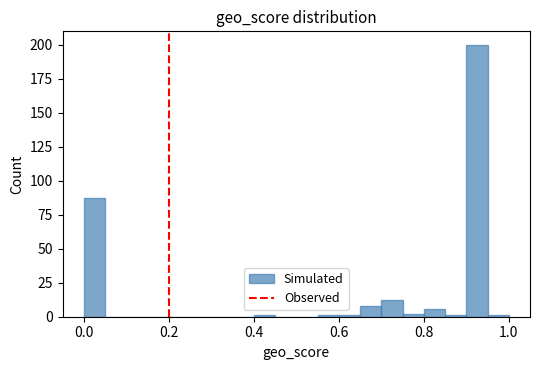

Around what value on the x-axis is the tallest bar? Give the approximate position of its centre, as read against the axis.

0.92